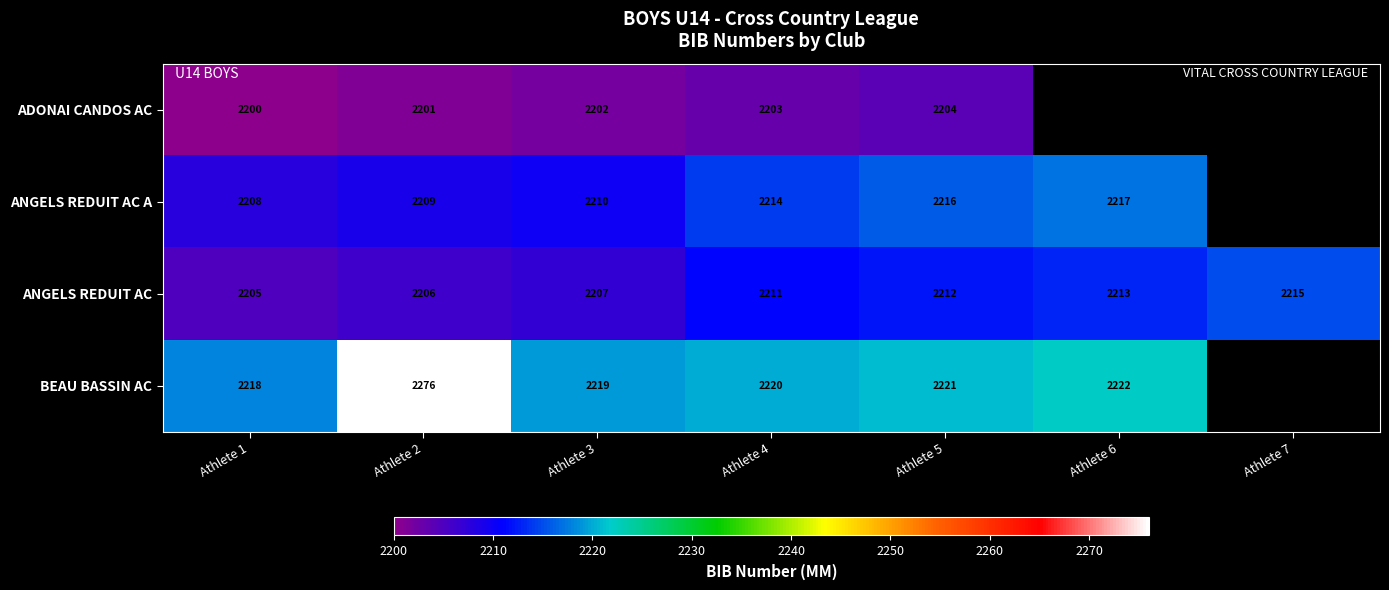

List the labels in order of ANGELS REDUIT AC value, smallest first.

Athlete 1, Athlete 2, Athlete 3, Athlete 4, Athlete 5, Athlete 6, Athlete 7